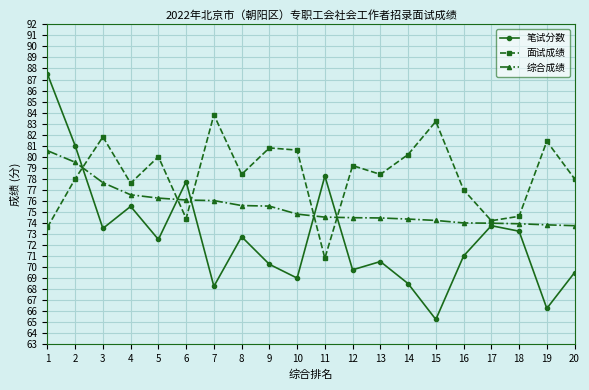

At which label is 面试成绩 closest to 77?

16